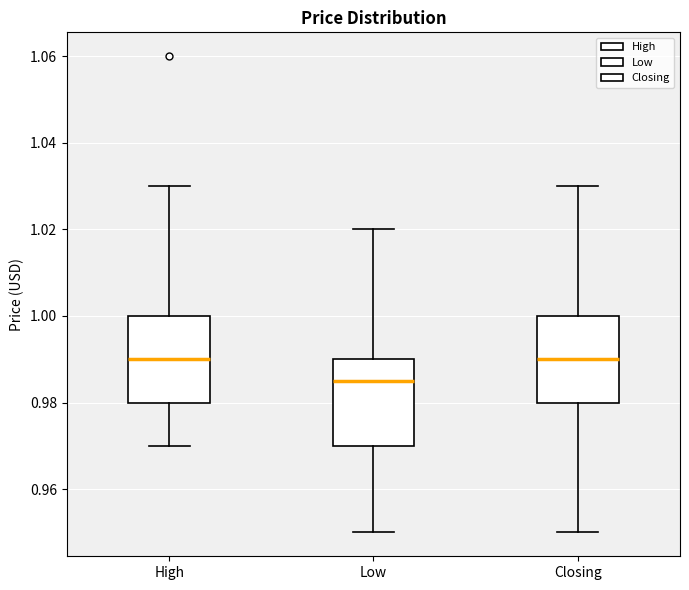

Reading left to right, read every box against the y-axis: the position of its median line, the range the box covers, and the ends of its whiskers. The values are not printed on the chart, so give them approximately, as read against the axis.

High: median 0.990, box 0.980 to 1.000, whiskers 0.970 to 1.030
Low: median 0.986, box 0.970 to 0.990, whiskers 0.950 to 1.020
Closing: median 0.990, box 0.980 to 1.000, whiskers 0.950 to 1.030